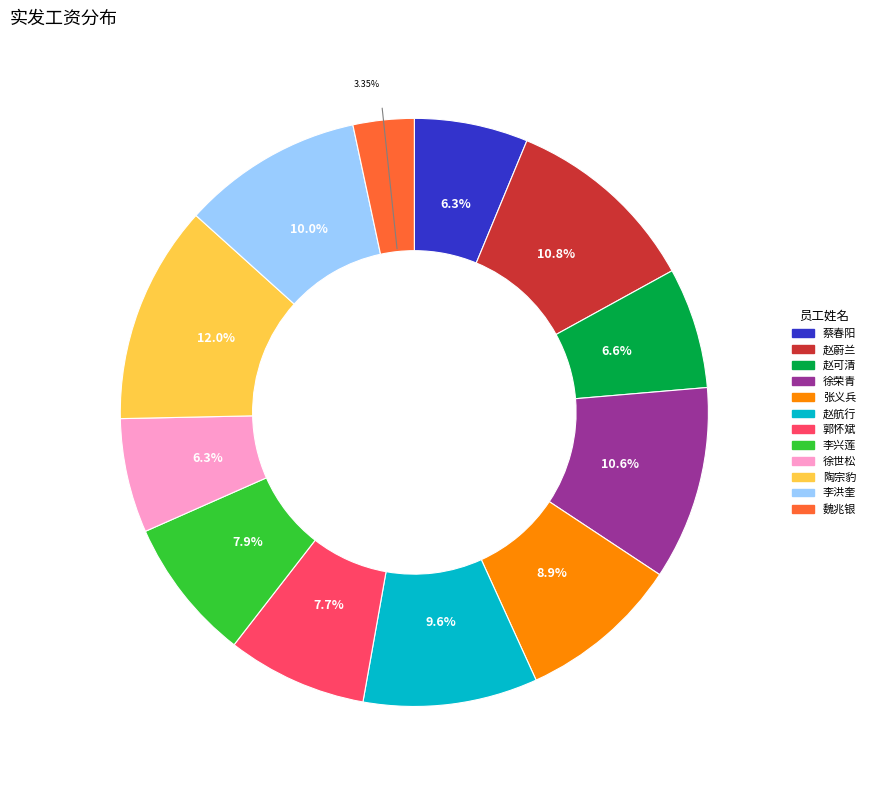

Is there any slice that represents more than half of the pie?

No